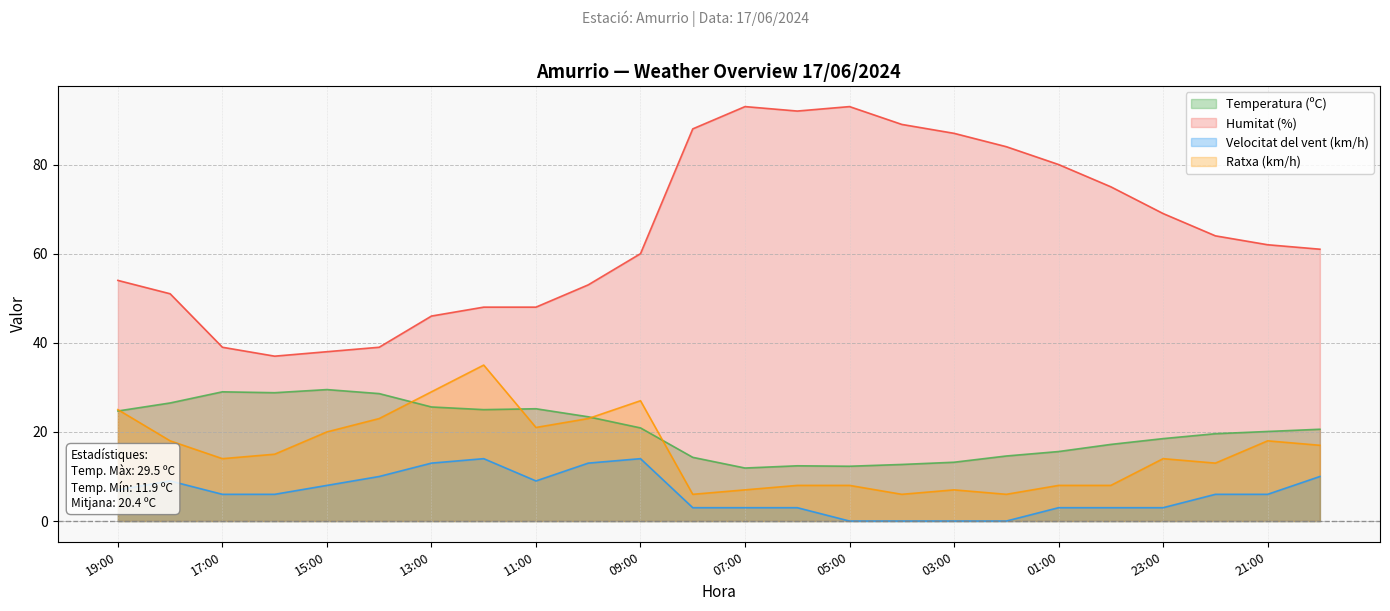

What position from the left is 07:00?

13